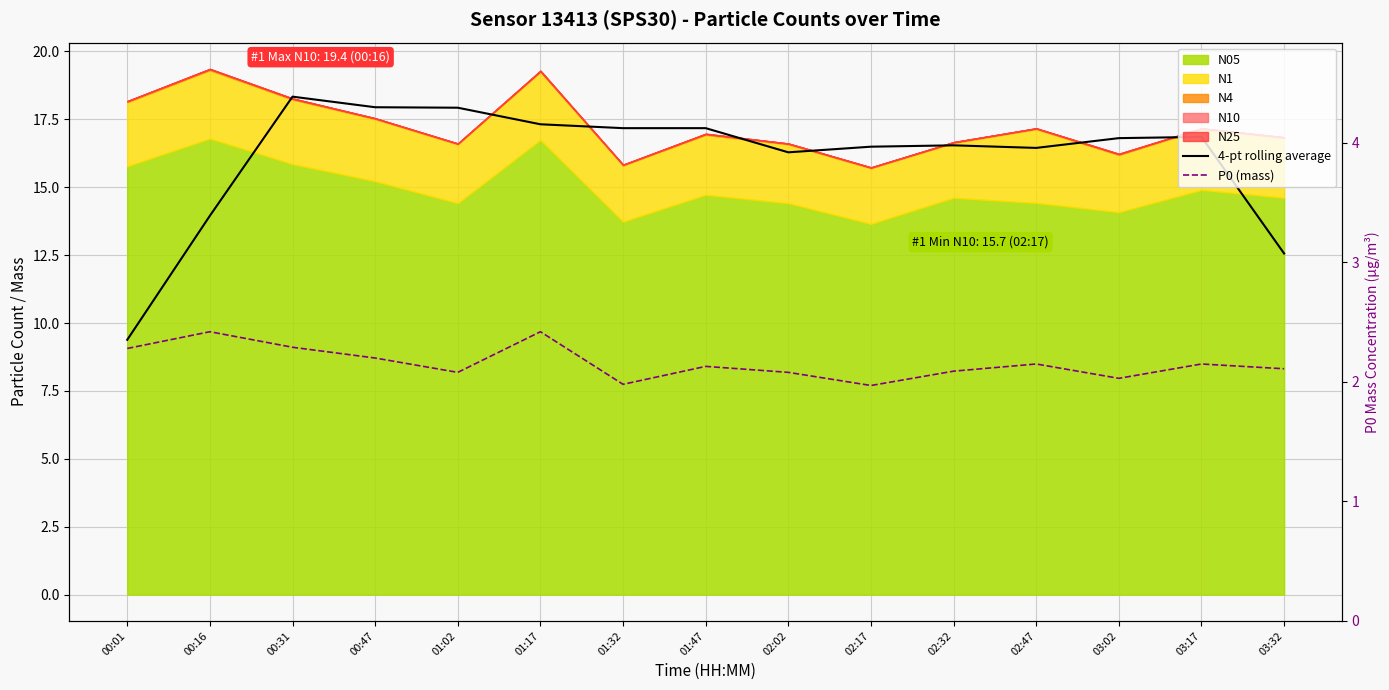

What is the smallest value displayed?

2.0